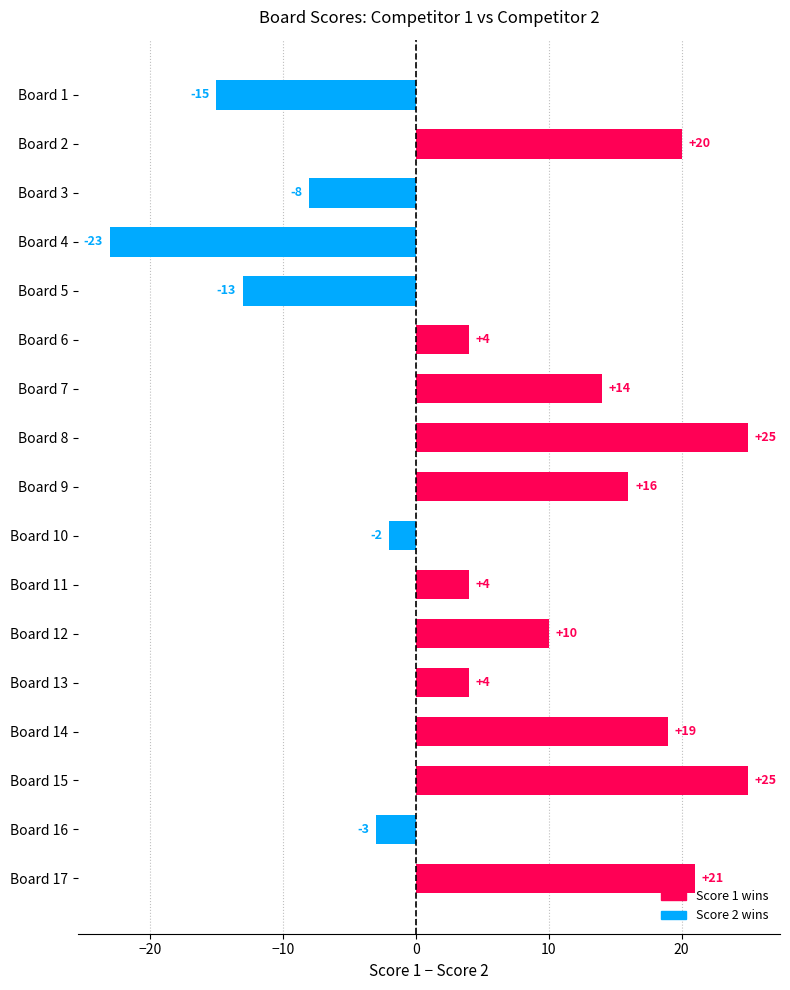

Reading top to bottom, what are all the values shown in this chart?

-15	20	-8	-23	-13	4	14	25	16	-2	4	10	4	19	25	-3	21